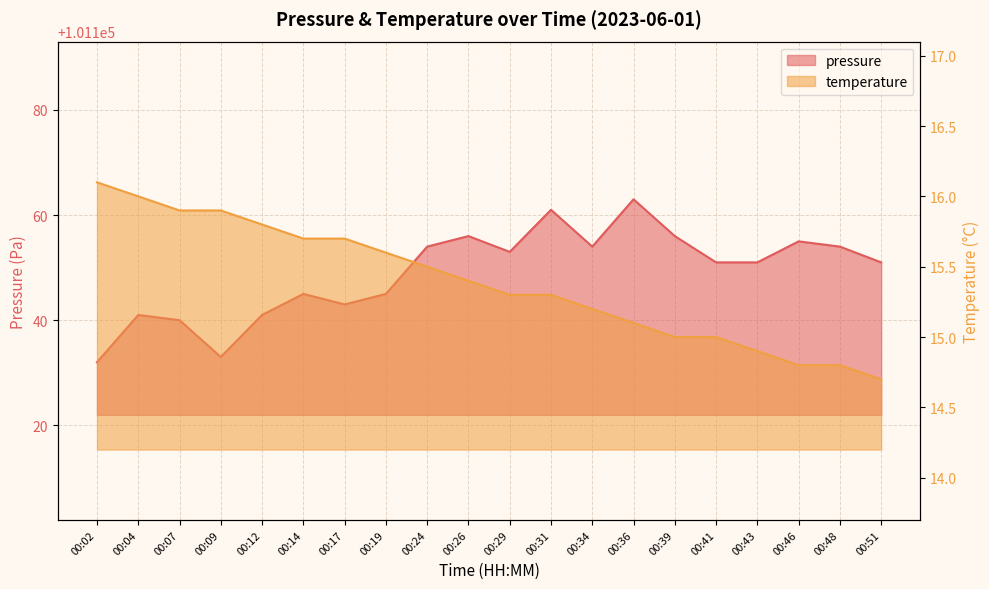

Which series has the widest spread of values?

pressure